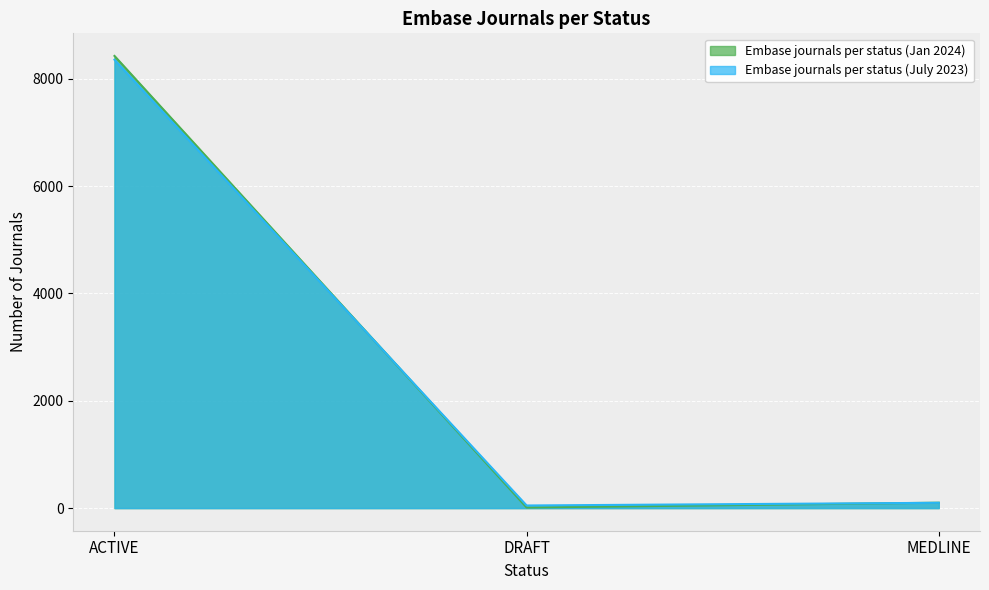

True or false: Embase journals per status (Jan 2024) has a value of 101 at MEDLINE.

True